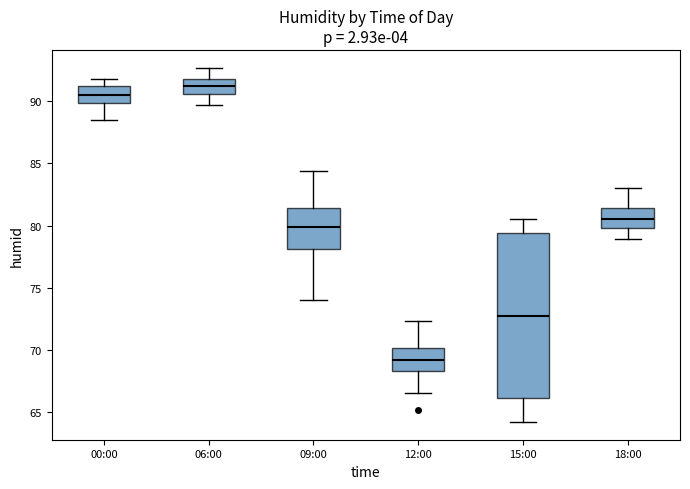

Reading left to right, read every box against the y-axis: the position of its median line, the range the box covers, and the ends of its whiskers. The values are not printed on the chart, so give them approximately, as read against the axis.

00:00: median 90.5, box 90.0 to 91.0, whiskers 88.5 to 92.0
06:00: median 91.5, box 90.5 to 92.0, whiskers 89.5 to 92.5
09:00: median 80.0, box 78.0 to 81.5, whiskers 74.0 to 84.5
12:00: median 69.0, box 68.5 to 70.0, whiskers 66.5 to 72.5
15:00: median 73.0, box 66.0 to 79.5, whiskers 64.0 to 80.5
18:00: median 80.5, box 80.0 to 81.5, whiskers 79.0 to 83.0